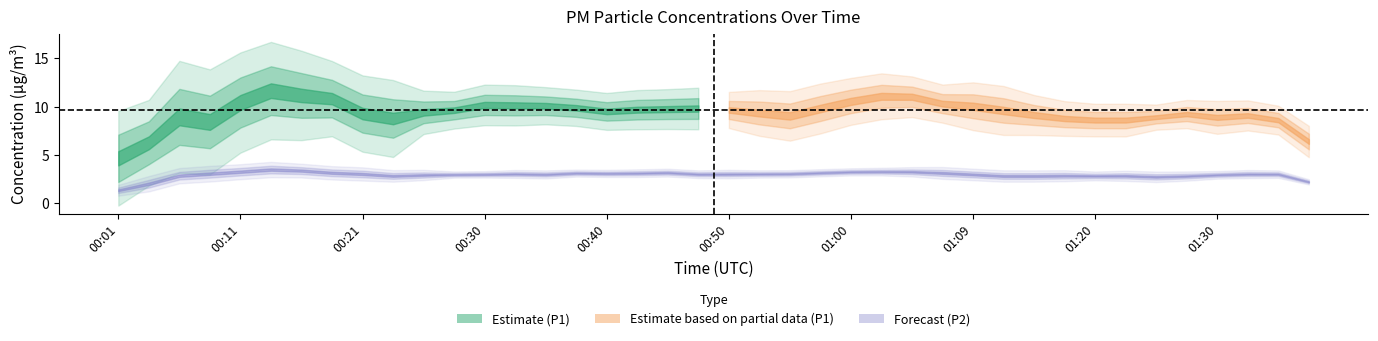

Which category has the highest value across all series?

00:13